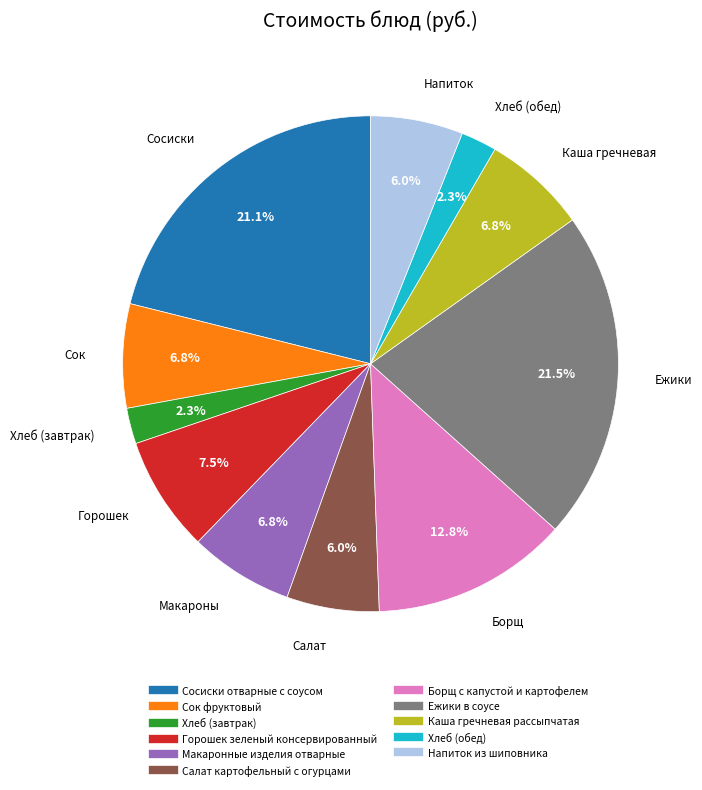

How much of the chart is everything except Салат картофельный с огурцами?

94.0%